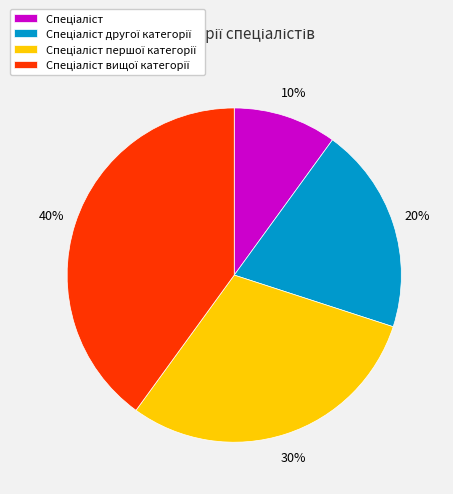

Is there any slice that represents more than half of the pie?

No